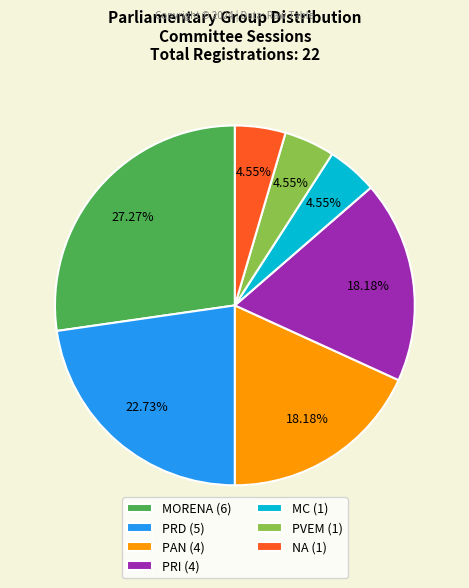

Do PRI (4) and NA (1) together represent more than half of the pie?

No